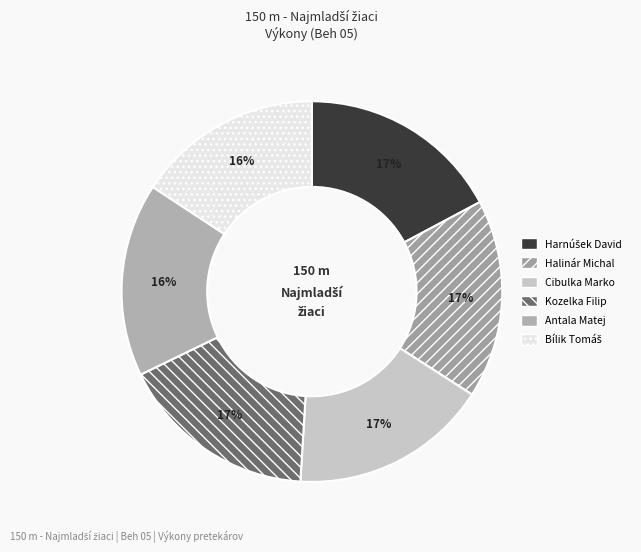

How many slices are in this pie chart?

6